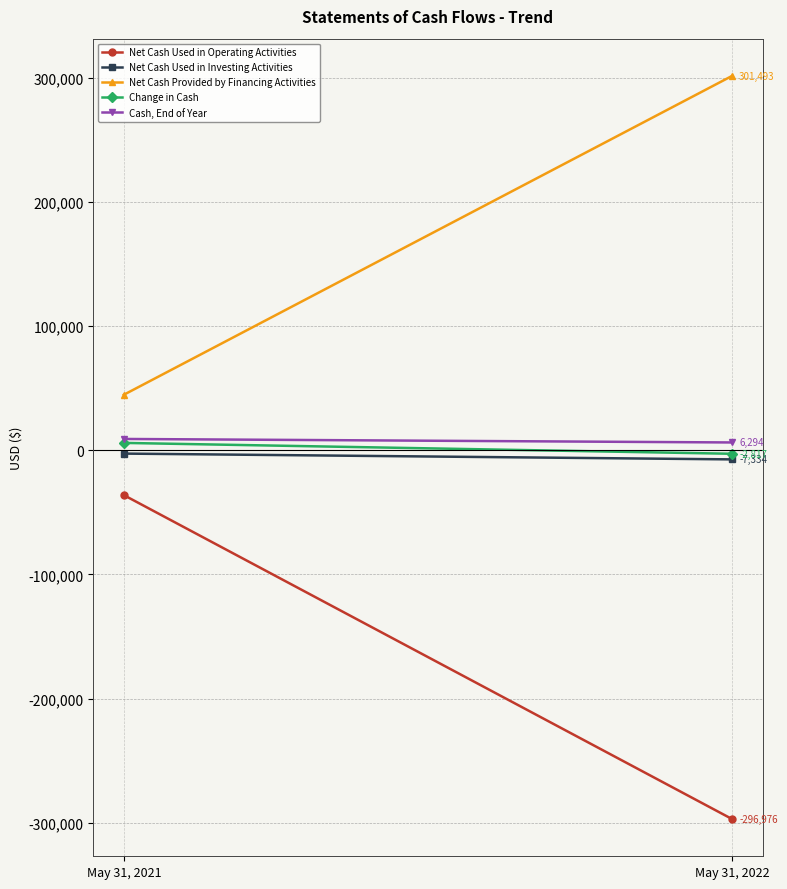

Reading left to right, what are all the values shown in this chart?

Net Cash Used in Operating Activities: -36101	-296976
Net Cash Used in Investing Activities: -2668	-7334
Net Cash Provided by Financing Activities: 44703	301493
Change in Cash: 5934	-2817
Cash, End of Year: 9111	6294